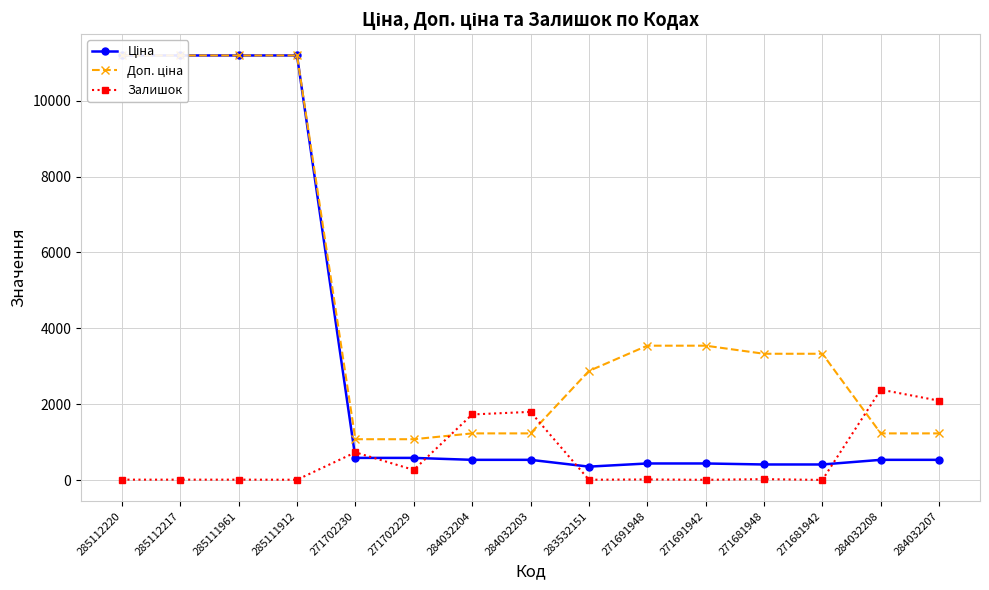

Is it true that Залишок equals 2096 at 284032207?

True